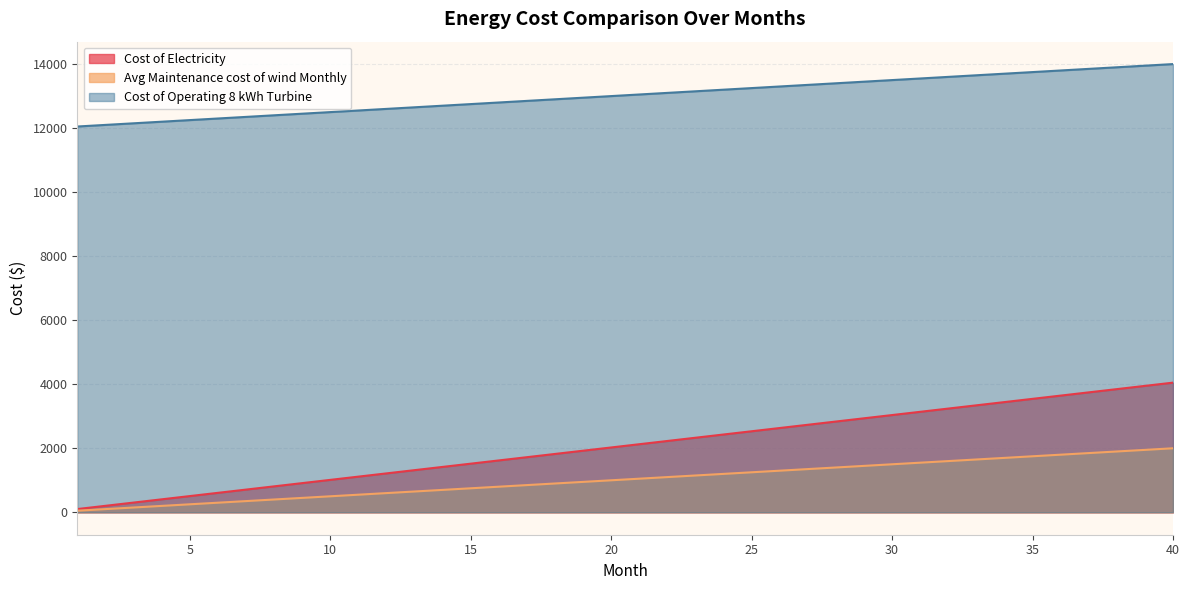

The value of Avg Maintenance cost of wind Monthly at 4 is 200.0. True or false?

True